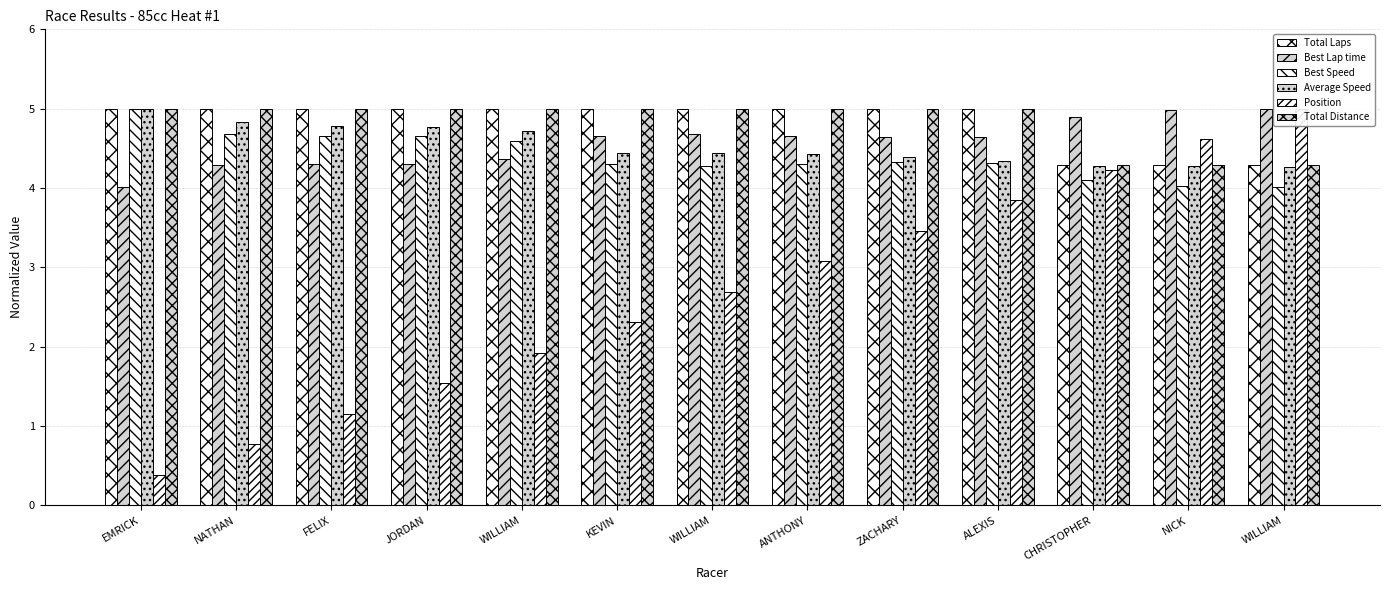

Reading left to right, extract all data points from this chart.

Total Laps: EMRICK=5.0	NATHAN=5.0	FELIX=5.0	JORDAN=5.0	WILLIAM=5.0	KEVIN=5.0	WILLIAM=5.0	ANTHONY=5.0	ZACHARY=5.0	ALEXIS=5.0	CHRISTOPHER=4.3	NICK=4.3	WILLIAM=4.3
Best Lap time: EMRICK=4.0	NATHAN=4.3	FELIX=4.3	JORDAN=4.3	WILLIAM=4.4	KEVIN=4.7	WILLIAM=4.7	ANTHONY=4.7	ZACHARY=4.6	ALEXIS=4.6	CHRISTOPHER=4.9	NICK=5.0	WILLIAM=5.0
Best Speed: EMRICK=5.0	NATHAN=4.7	FELIX=4.7	JORDAN=4.7	WILLIAM=4.6	KEVIN=4.3	WILLIAM=4.3	ANTHONY=4.3	ZACHARY=4.3	ALEXIS=4.3	CHRISTOPHER=4.1	NICK=4.0	WILLIAM=4.0
Average Speed: EMRICK=5.0	NATHAN=4.8	FELIX=4.8	JORDAN=4.8	WILLIAM=4.7	KEVIN=4.4	WILLIAM=4.4	ANTHONY=4.4	ZACHARY=4.4	ALEXIS=4.3	CHRISTOPHER=4.3	NICK=4.3	WILLIAM=4.3
Position: EMRICK=0.4	NATHAN=0.8	FELIX=1.2	JORDAN=1.5	WILLIAM=1.9	KEVIN=2.3	WILLIAM=2.7	ANTHONY=3.1	ZACHARY=3.5	ALEXIS=3.8	CHRISTOPHER=4.2	NICK=4.6	WILLIAM=5.0
Total Distance: EMRICK=5.0	NATHAN=5.0	FELIX=5.0	JORDAN=5.0	WILLIAM=5.0	KEVIN=5.0	WILLIAM=5.0	ANTHONY=5.0	ZACHARY=5.0	ALEXIS=5.0	CHRISTOPHER=4.3	NICK=4.3	WILLIAM=4.3